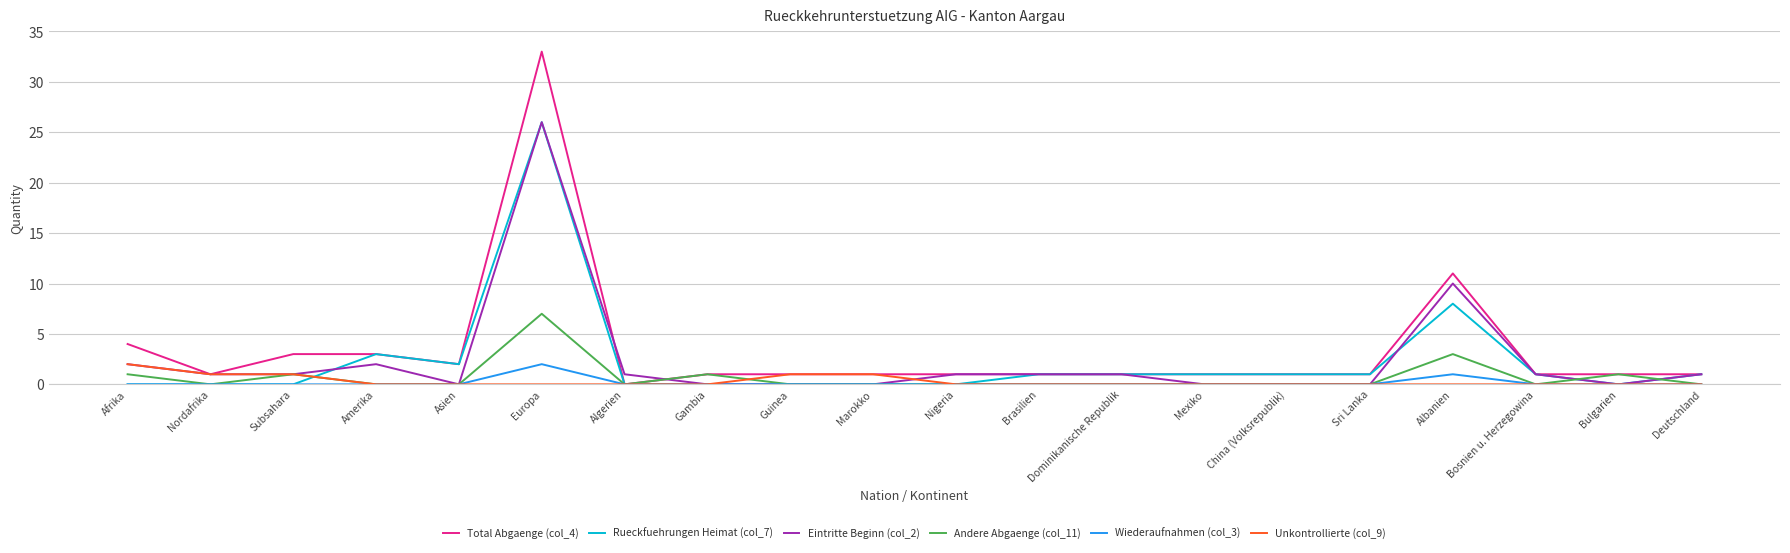

Which series has the widest spread of values?

Total Abgaenge (col_4)